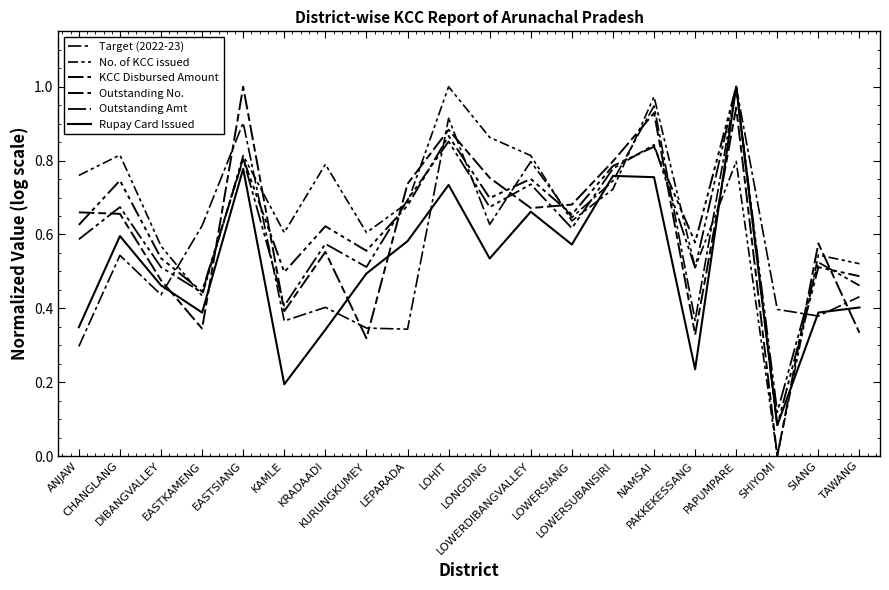

How many lines are shown in the chart?

6